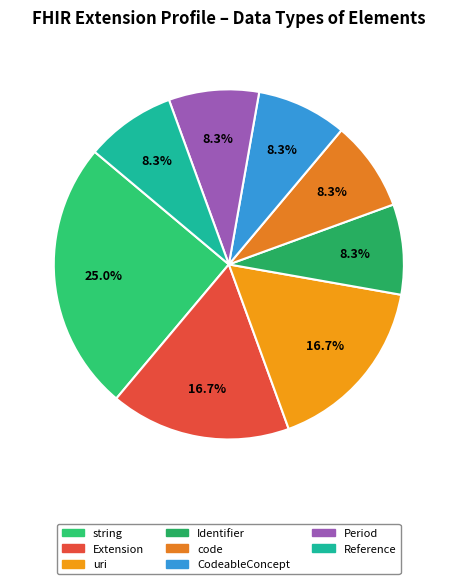

How many segments does this pie chart have?

8